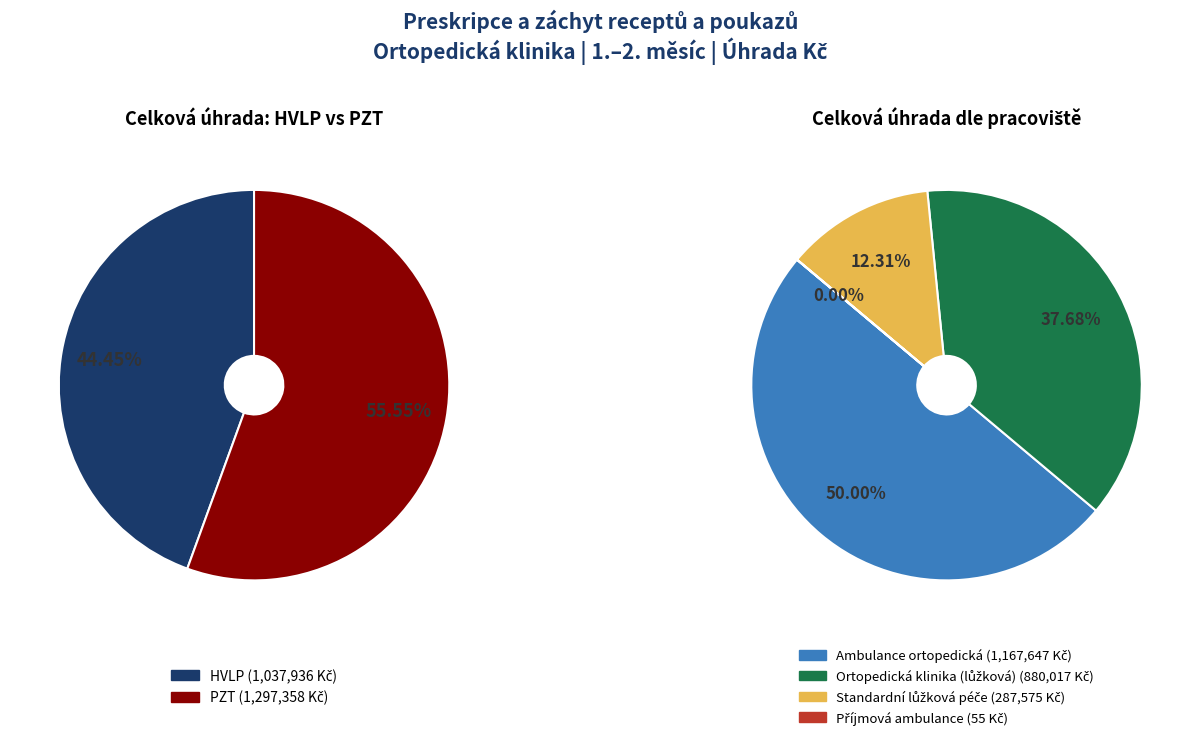

Rank the series by their maximum value, from highest to lowest.

PZT, HVLP